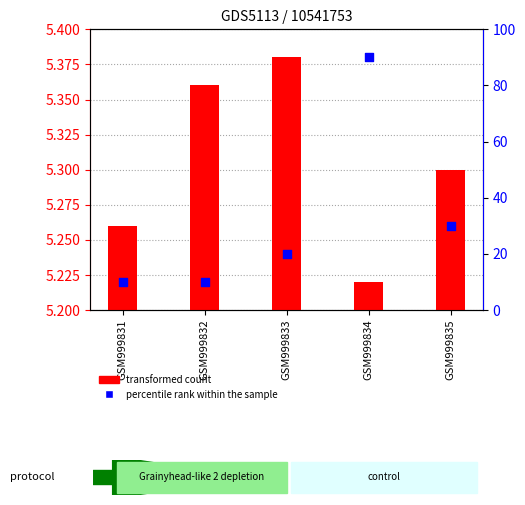

What is the change in value from GSM999831 to GSM999835?

+20